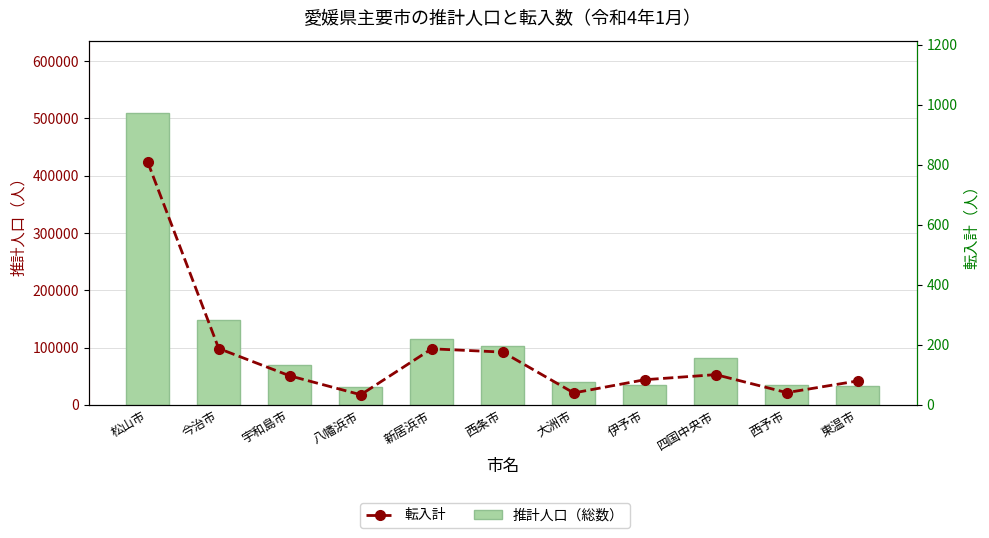

Reading right to left, transcribe all the data shown in this chart.

推計人口（総数）: 33719	34535	81408	34709	39727	103387	114459	31182	68890	148444	508650
転入計: 80	41	101	84	40	176	187	34	97	188	809